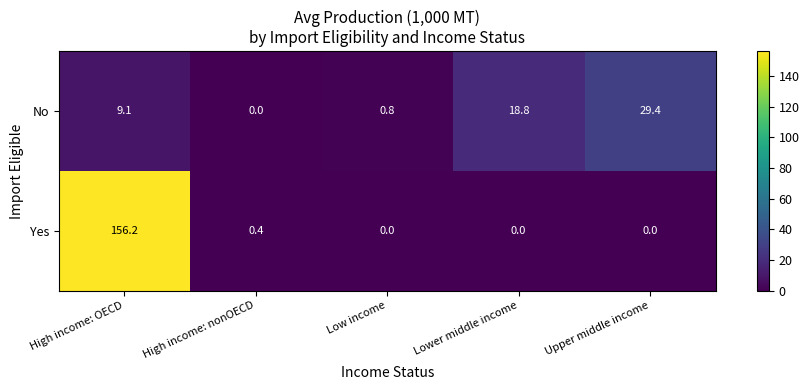

What is the difference between the maximum and second lowest values in the Yes series?

156.2